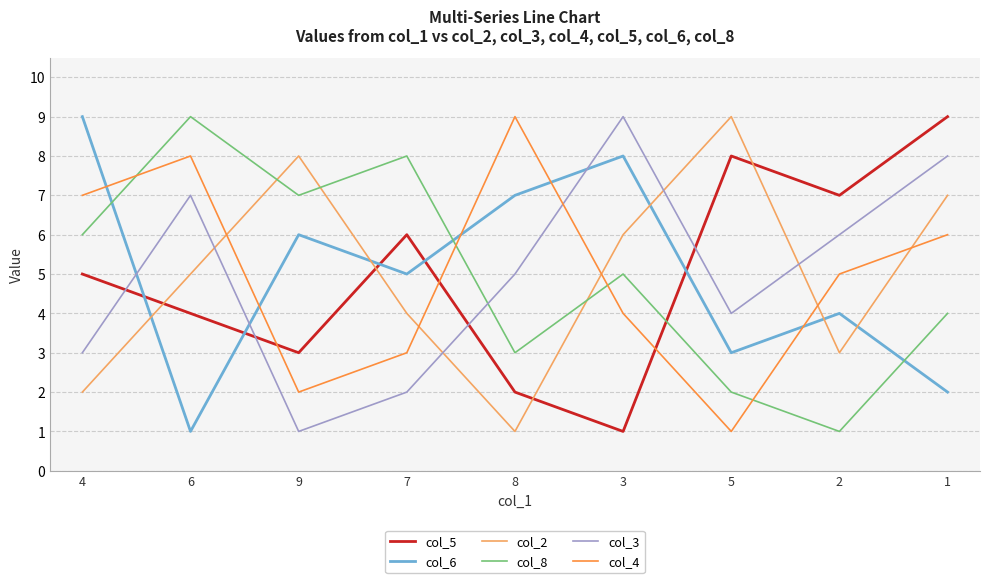

Is this an area chart (filled region under the line)?

No